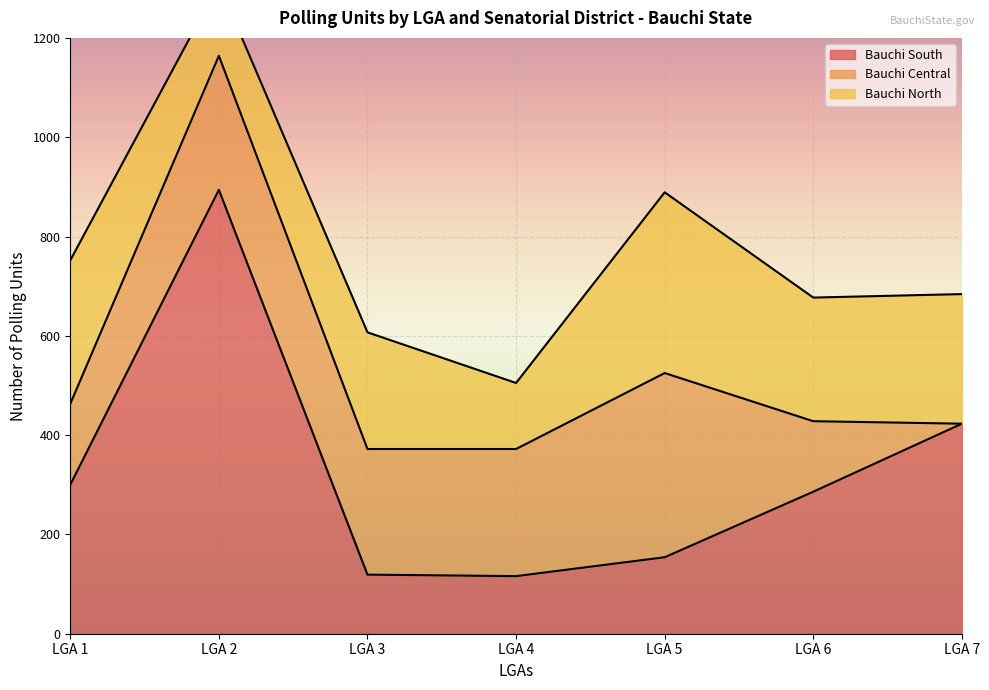

Where is Bauchi South nearest to the value 505?

LGA 7